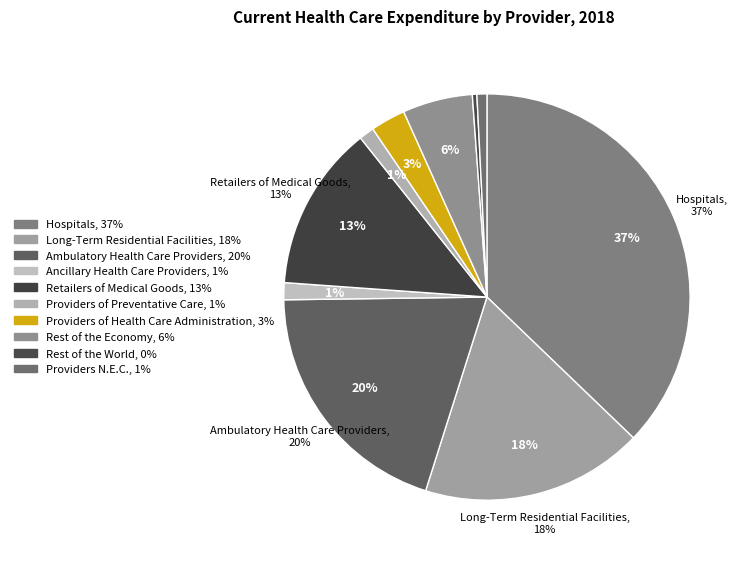

To the nearest percent, what is the average slice percentage?

10%